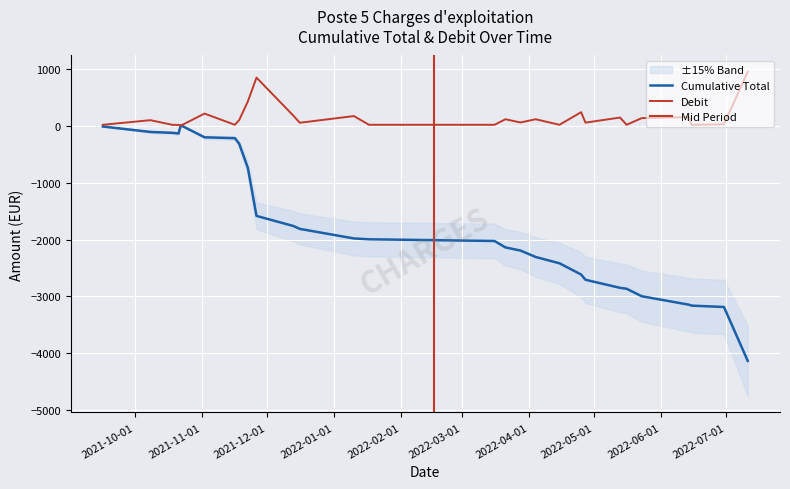

Which series has the widest spread of values?

Cumulative Total